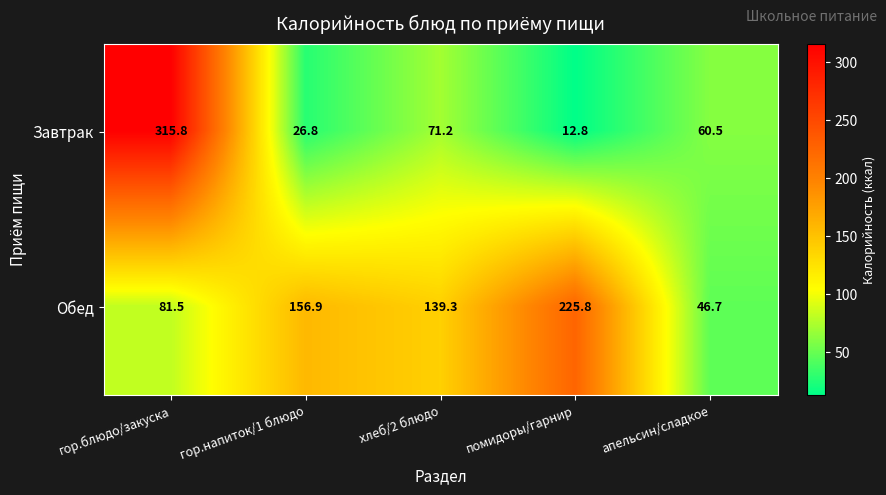

Reading left to right, what are all the values shown in this chart?

Завтрак: 315.8	26.8	71.2	12.8	60.5
Обед: 81.5	156.9	139.3	225.8	46.7